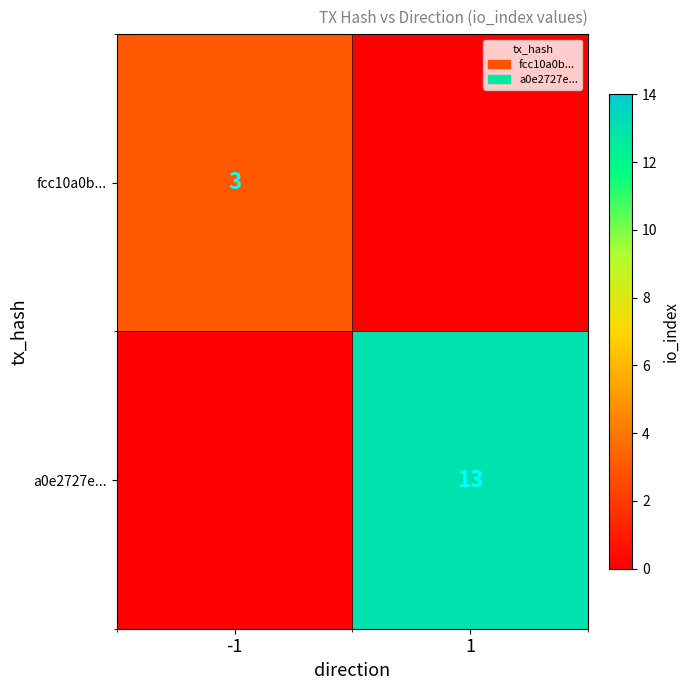

The value of fcc10a0b... at -1 is 3. True or false?

True